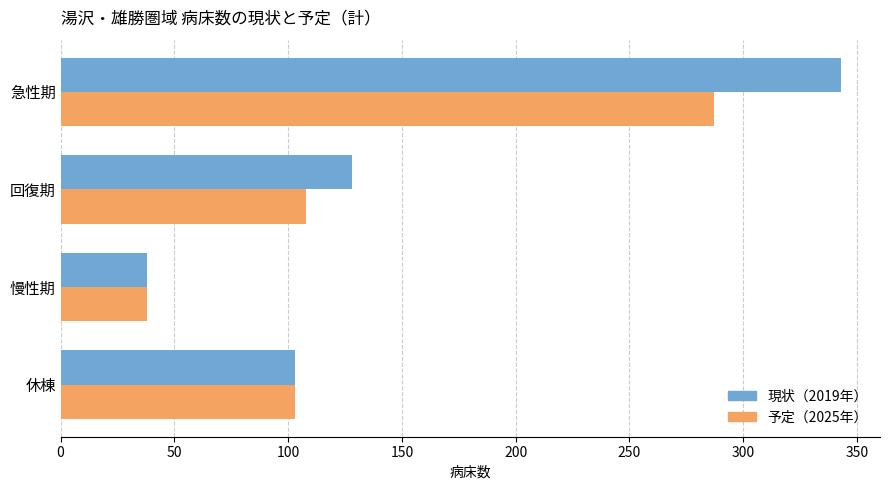

What is the average value of the 予定（2025年） series?

134